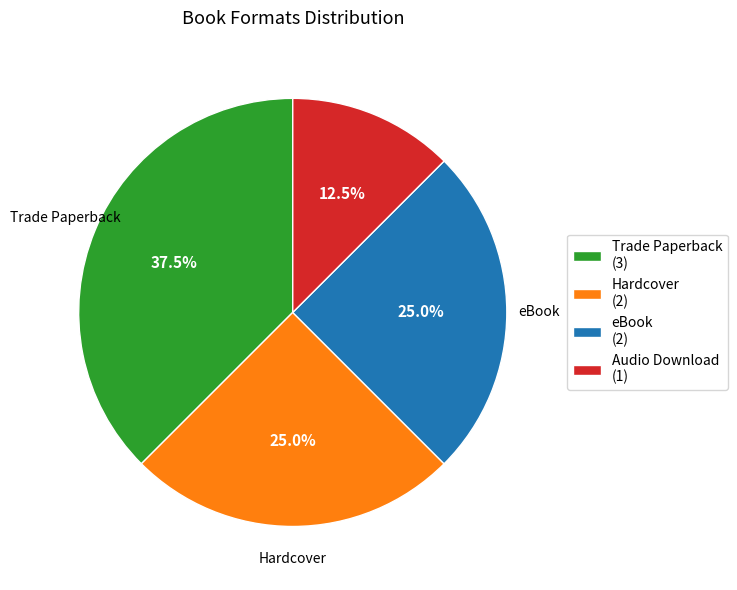

Does Audio Download account for over 50% of the chart?

No